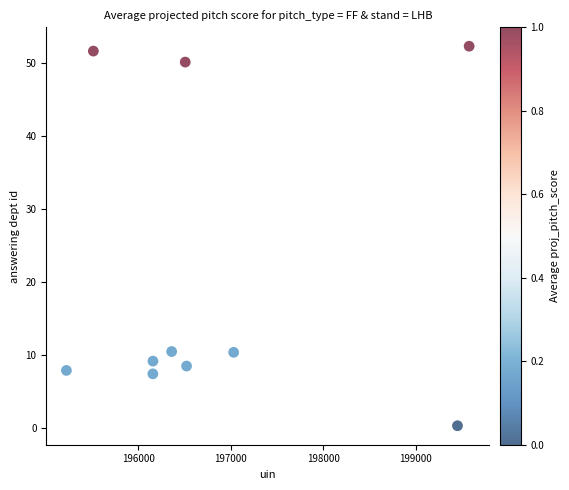

What is the average X value?

196850.6